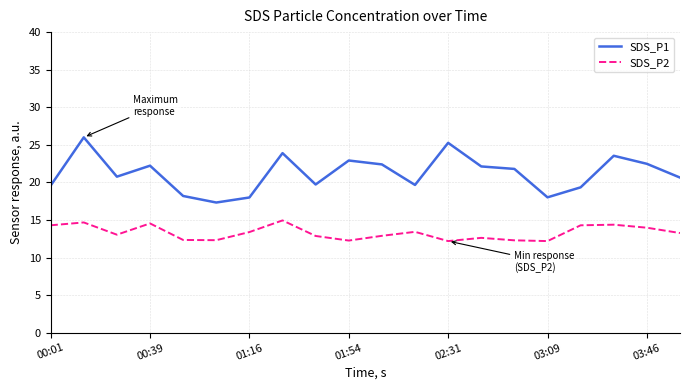

How many lines are shown in the chart?

2